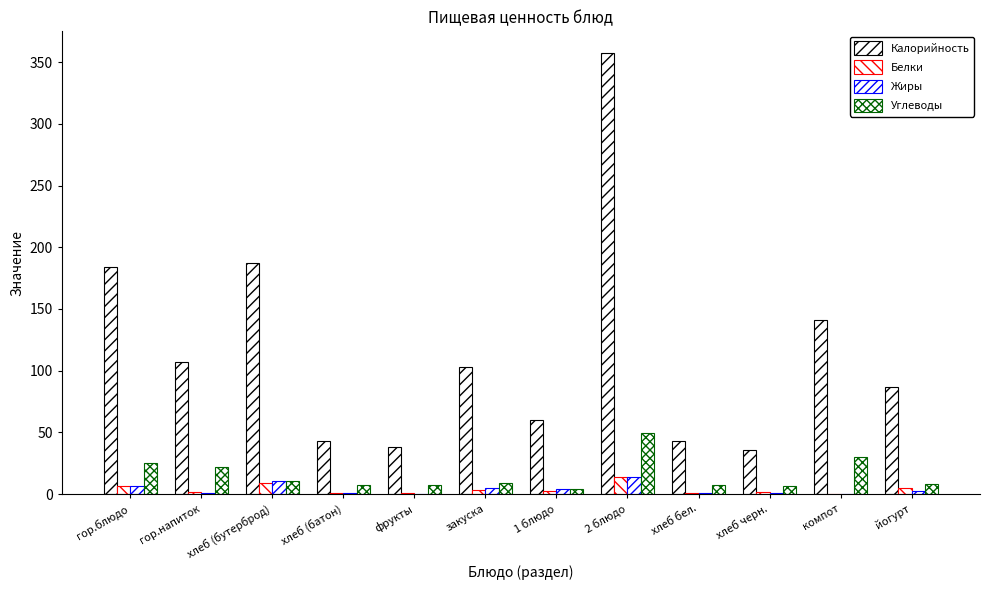

Are the bars horizontal?

No